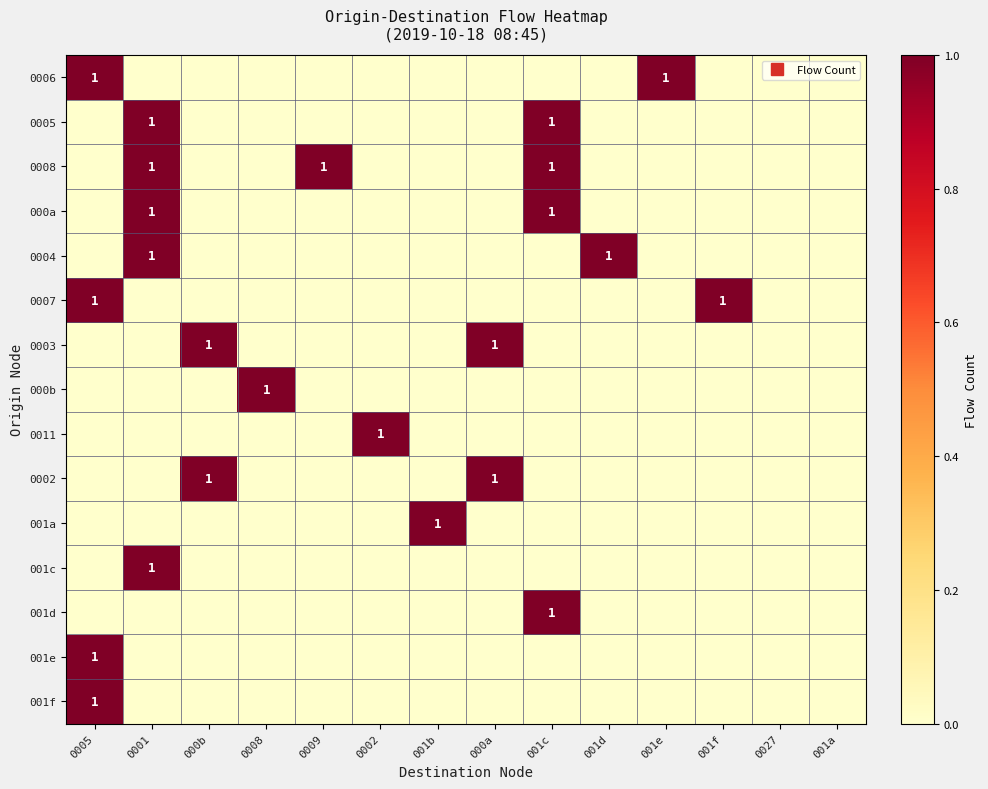

What is the highest value of the 001f series?

1